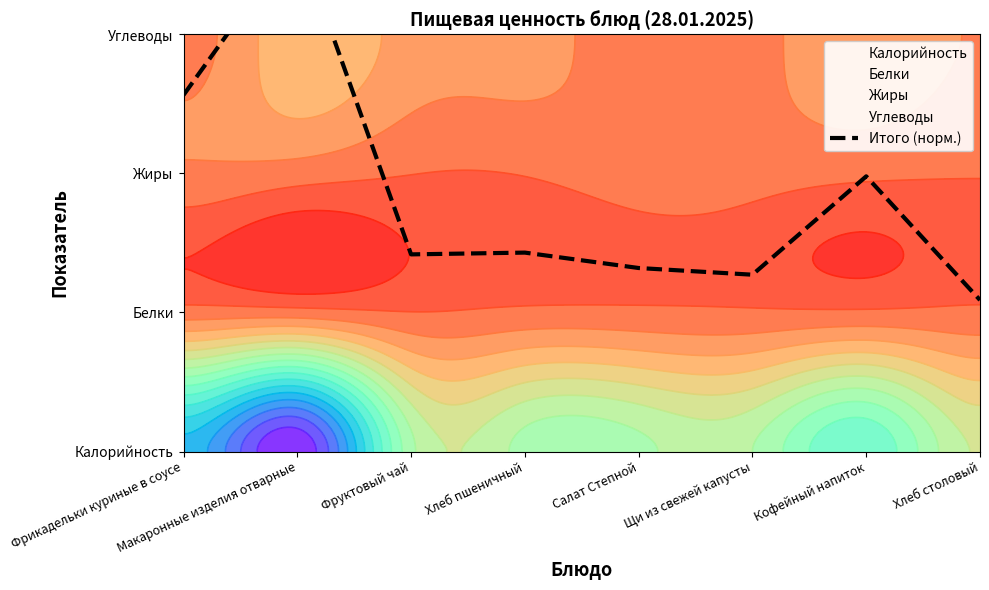

Approximately how many times larger is the value at Фрикадельки куриные в соусе compared to Кофейный напиток?

1.3